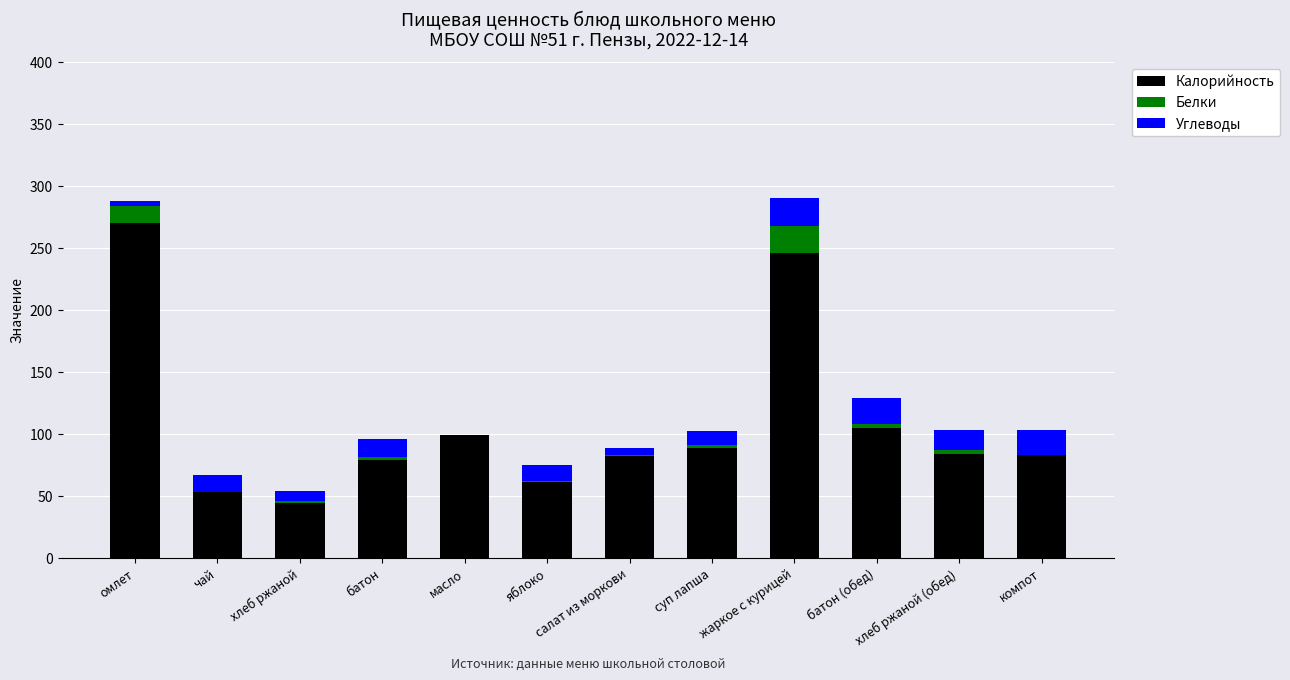

At which label is Калорийность closest to 157?

батон (обед)